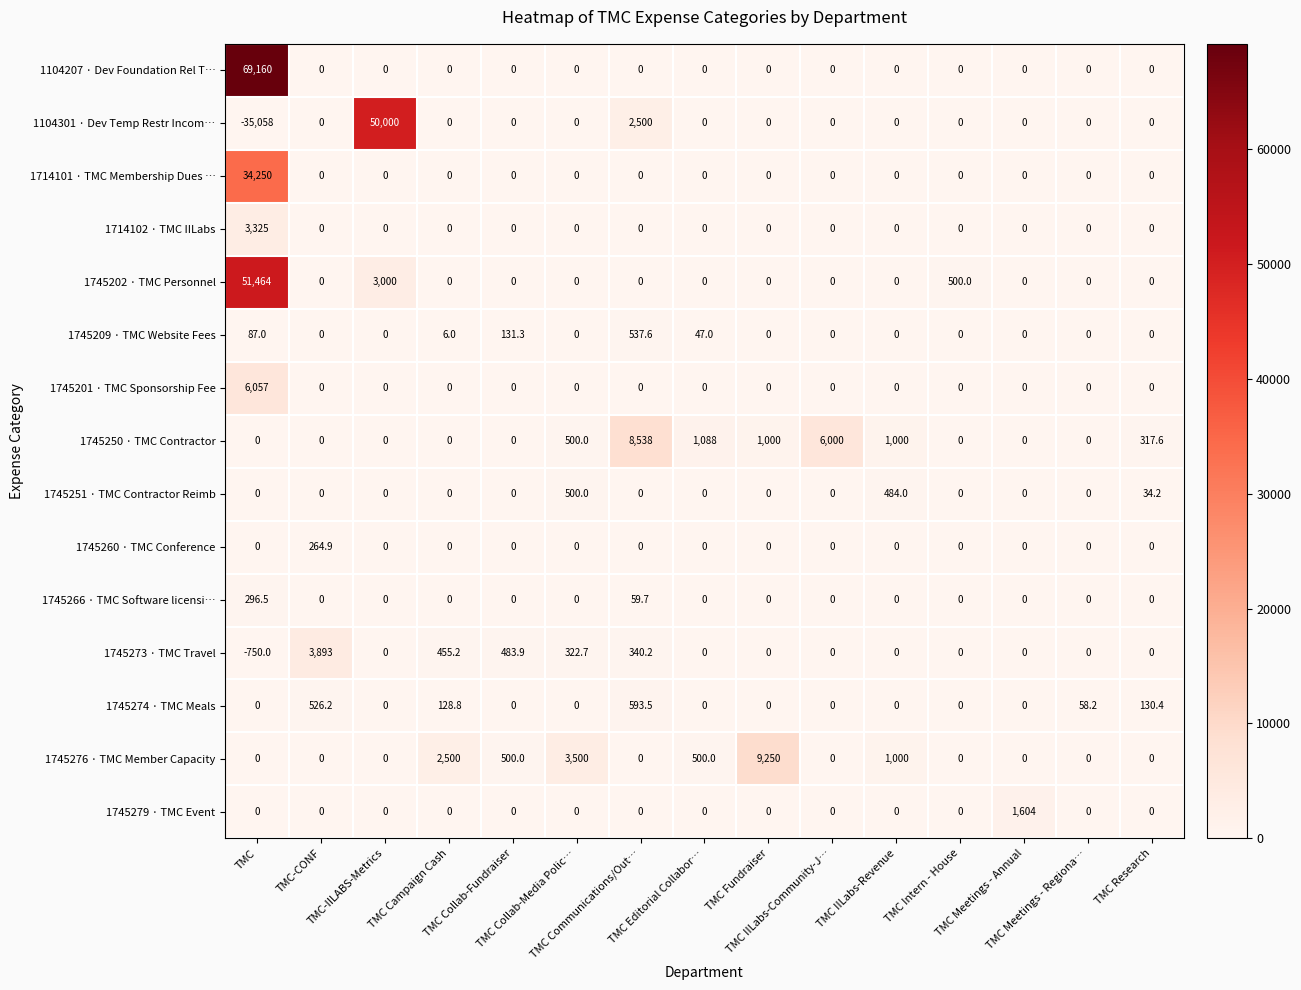

What is the maximum value shown in the chart?

69160.0